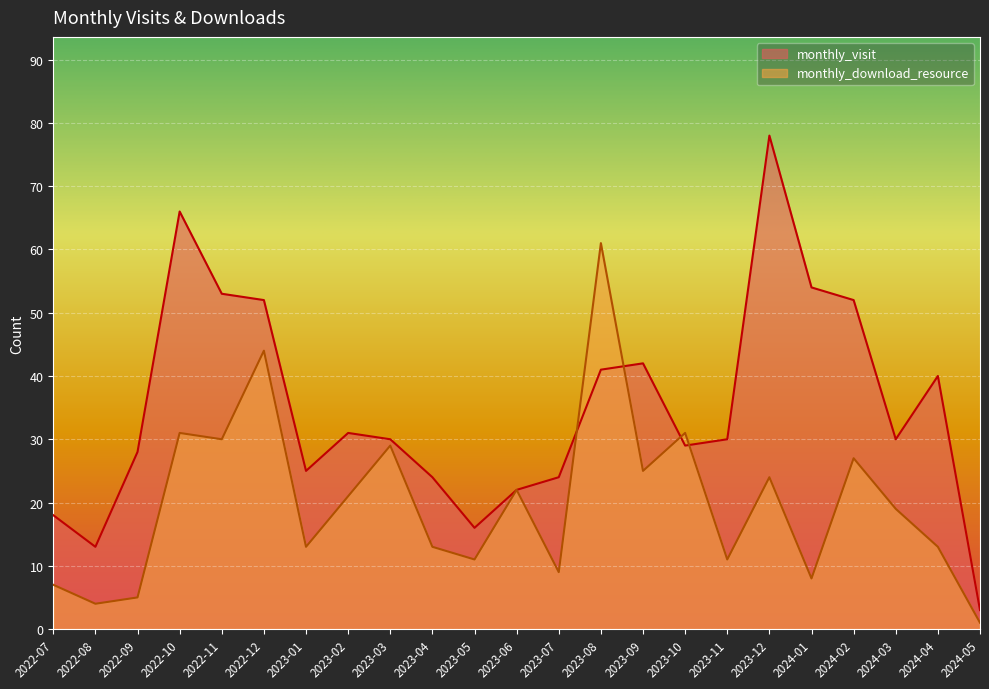

At 2022-07, list the series in order from largest to smallest.

monthly_visit, monthly_download_resource